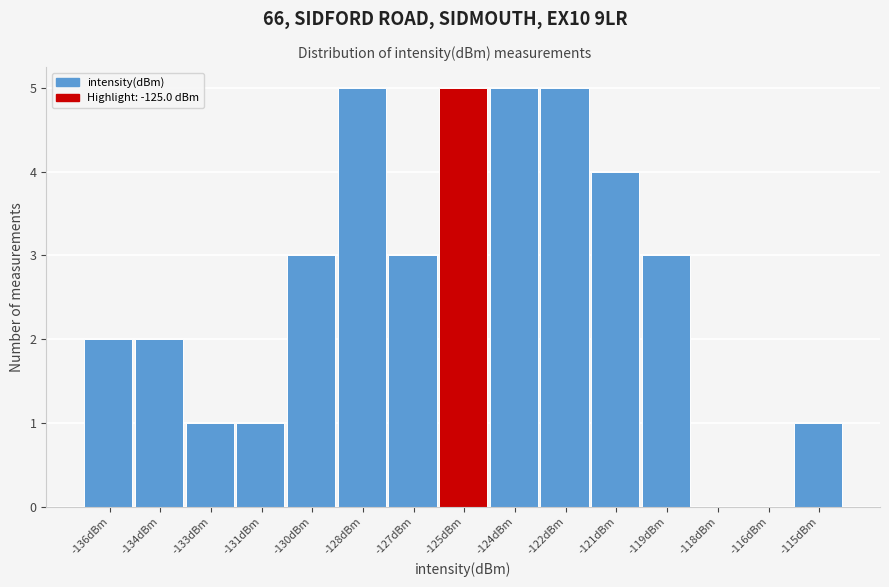

Reading left to right, list all the values displayed in this chart.

-136dBm=2	-134dBm=2	-133dBm=1	-131dBm=1	-130dBm=3	-128dBm=5	-127dBm=3	-125dBm=5	-124dBm=5	-122dBm=5	-121dBm=4	-119dBm=3	-118dBm=0	-116dBm=0	-115dBm=1